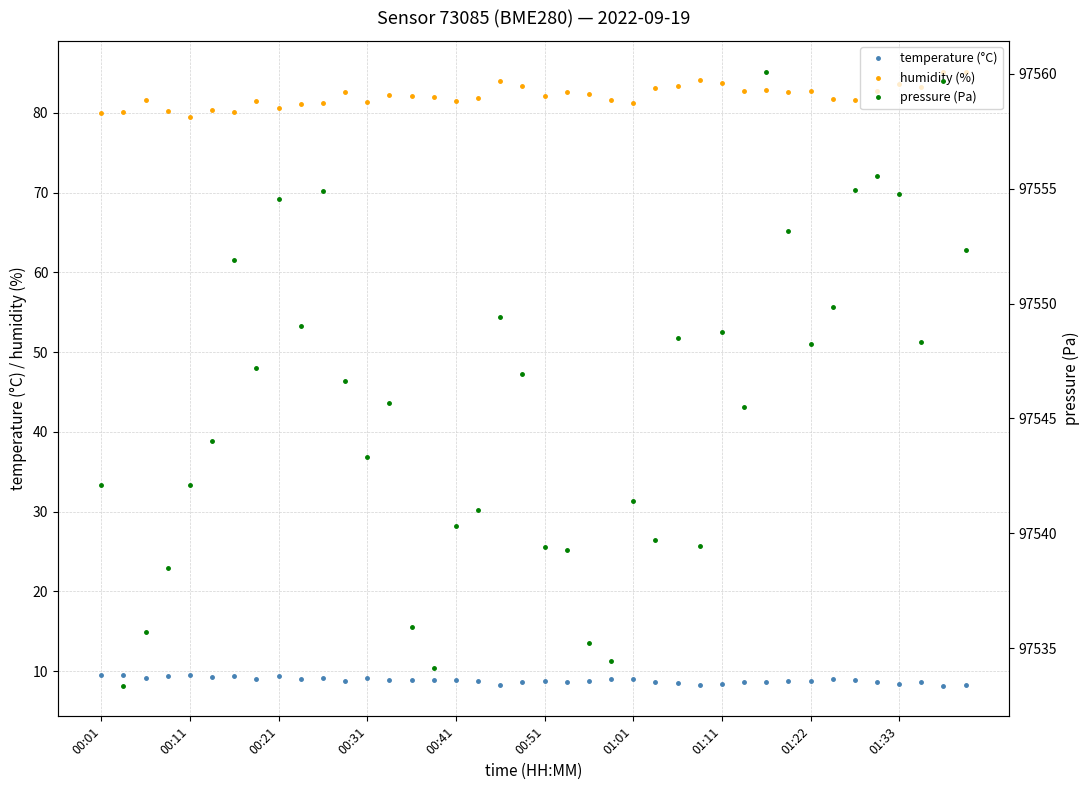

What is the value of the pressure (Pa) point at the 37th from the left?

97554.8